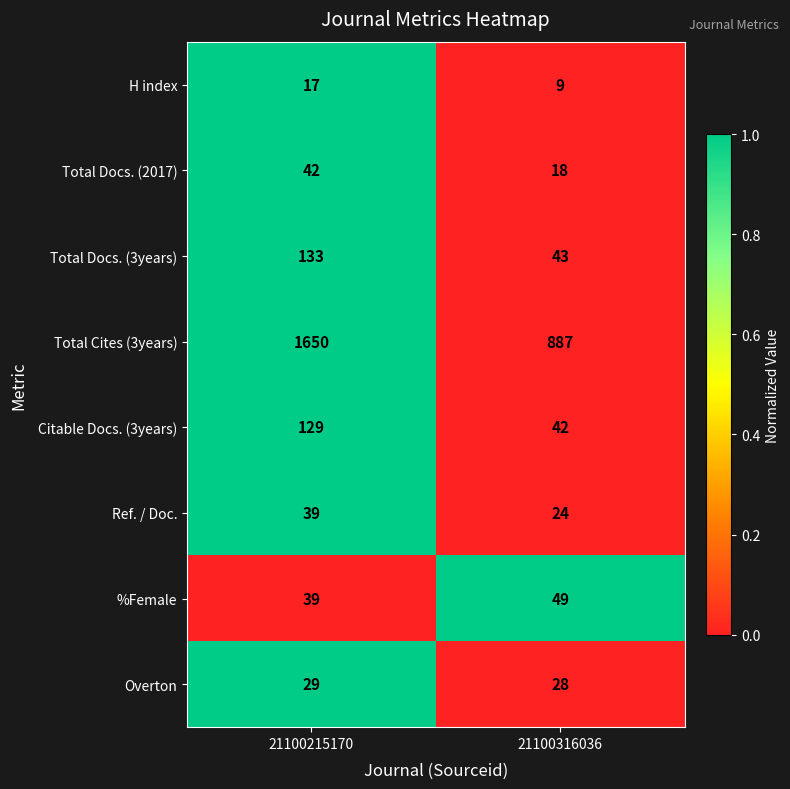

What is the spread (max minus min) of values at 21100316036?

878